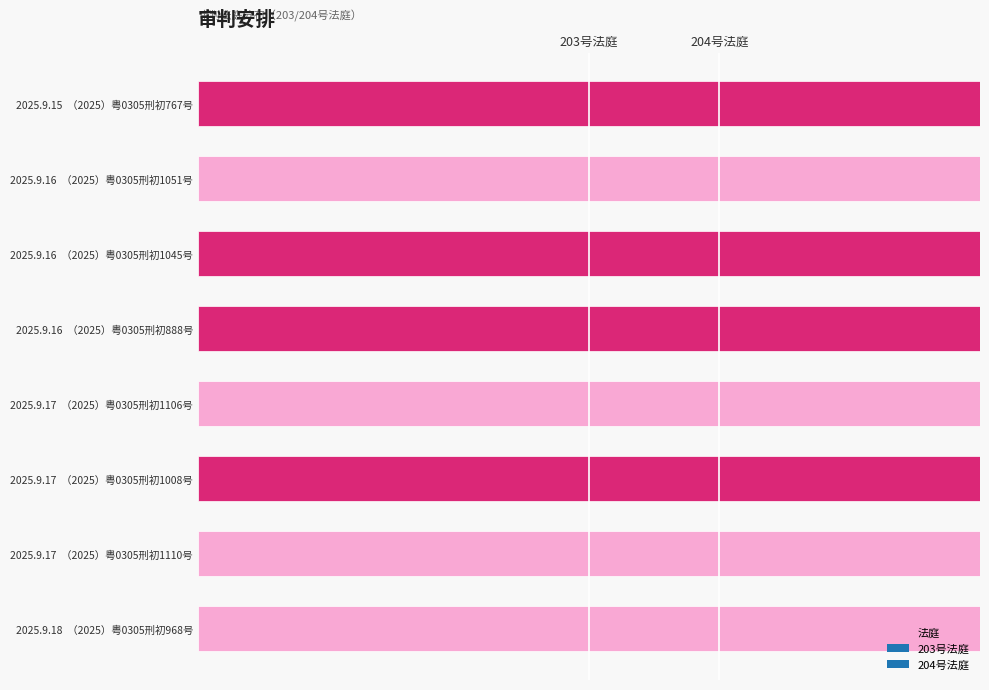

What is the difference between the second highest and second lowest values?

1